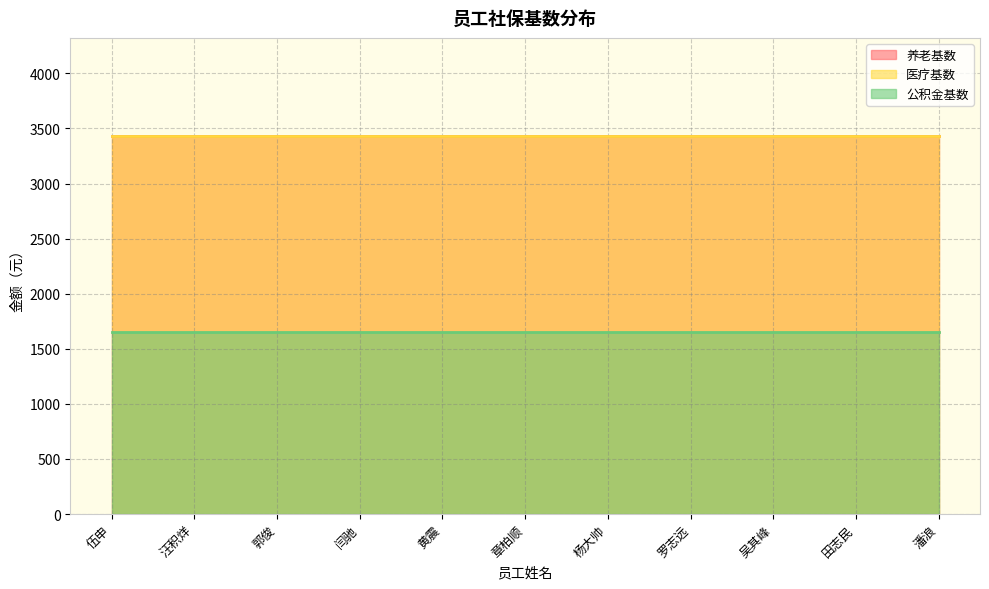

What is the label of the 10th point from the left?

田志民